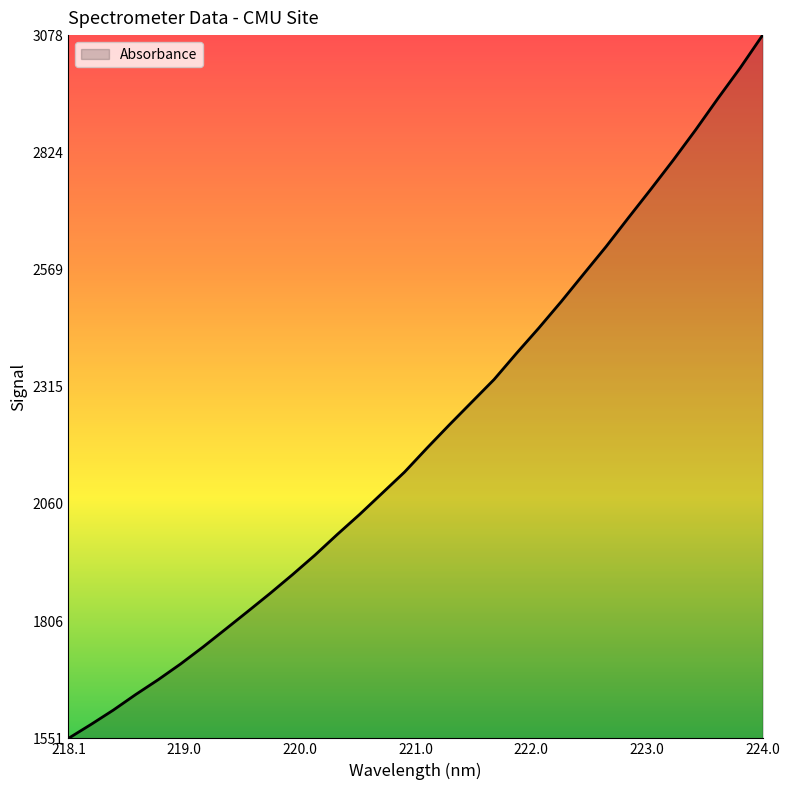

What is the minimum value shown in the chart?

1551.3